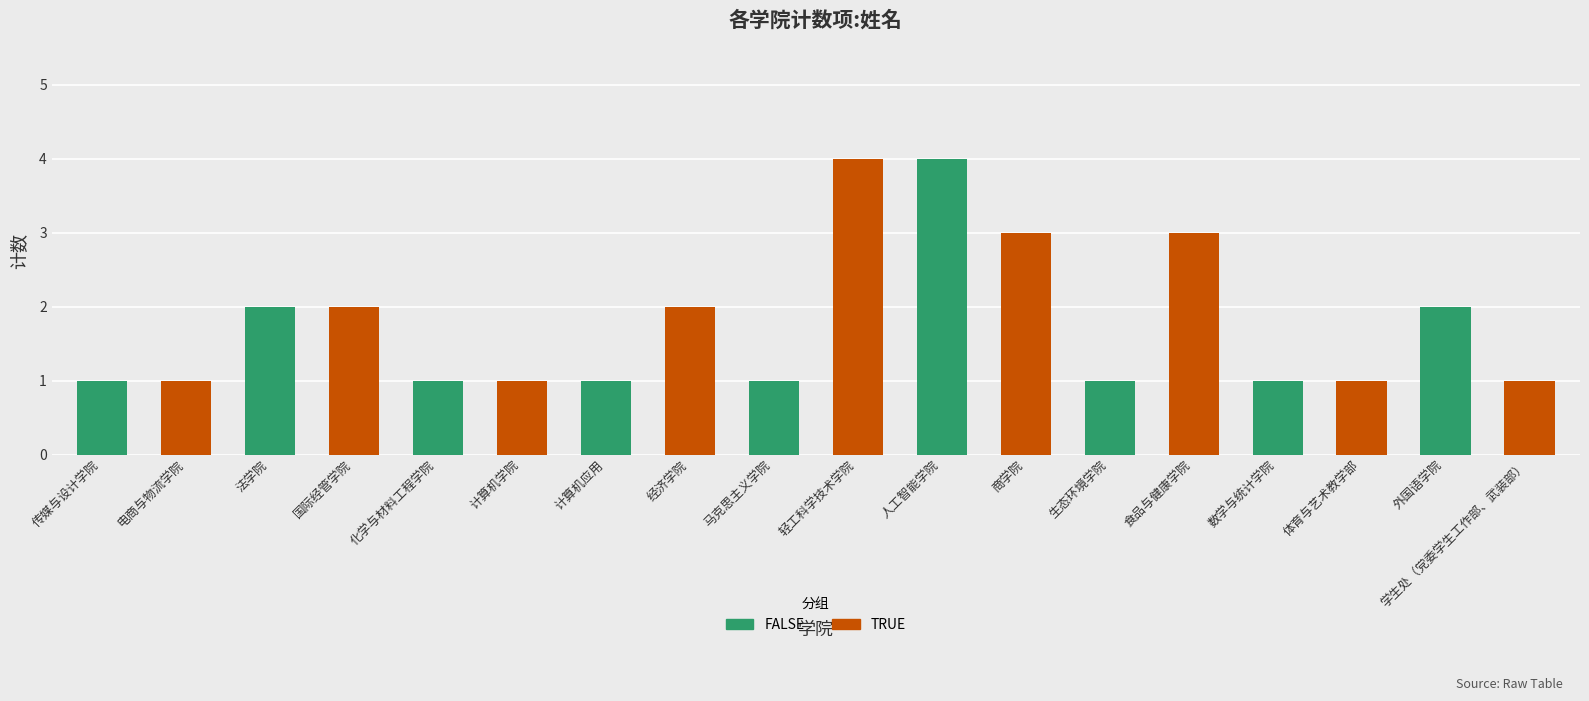

What is the approximate value of FALSE at 人工智能学院?

4